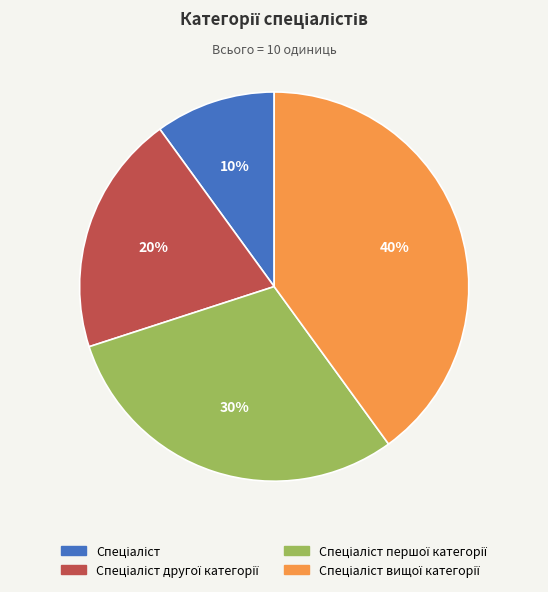

Count the number of slices in the pie.

4